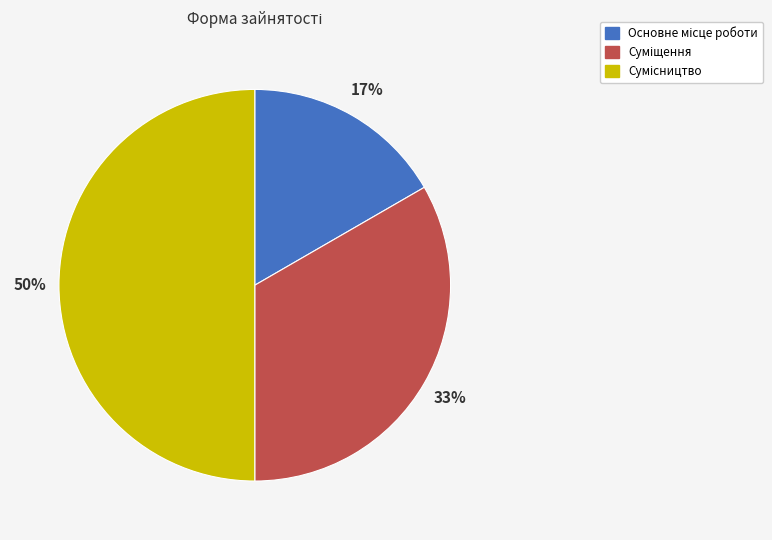

Count the number of slices in the pie.

3